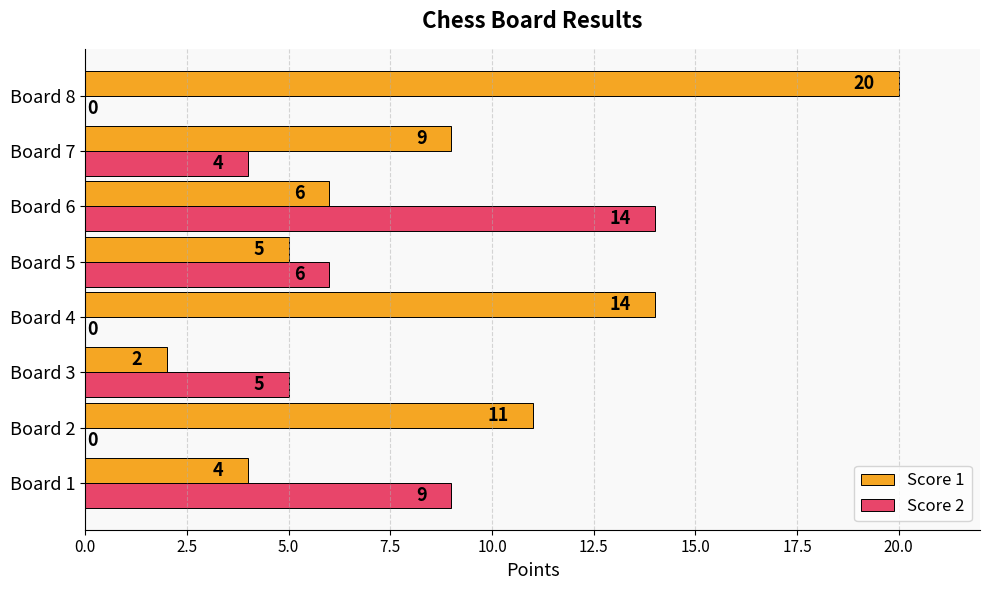

The Score 2 series shows 5 at Board 3. True or false?

True